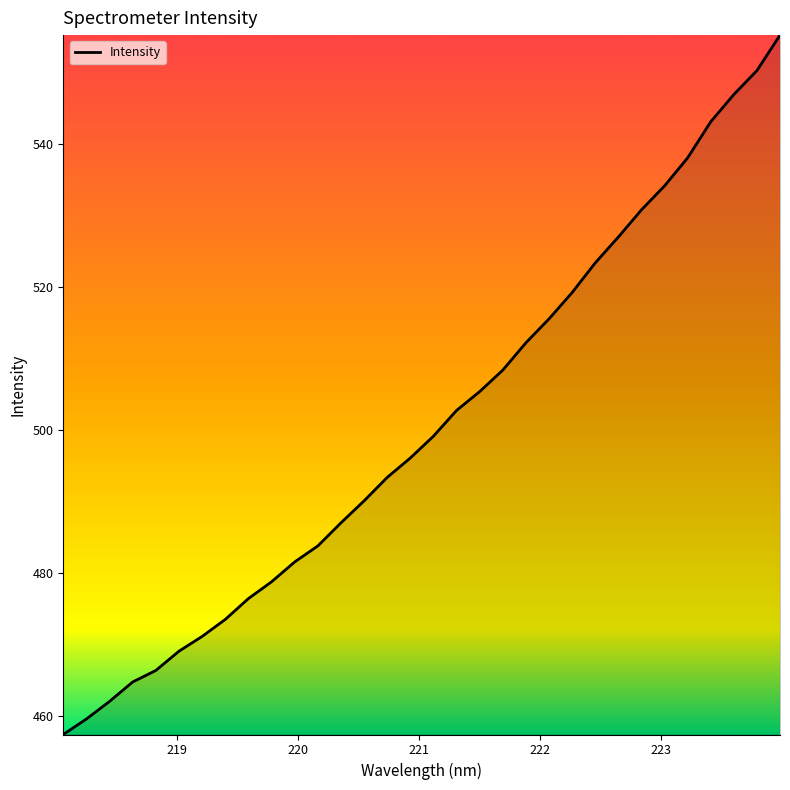

What is the difference between the maximum and minimum values?

97.9